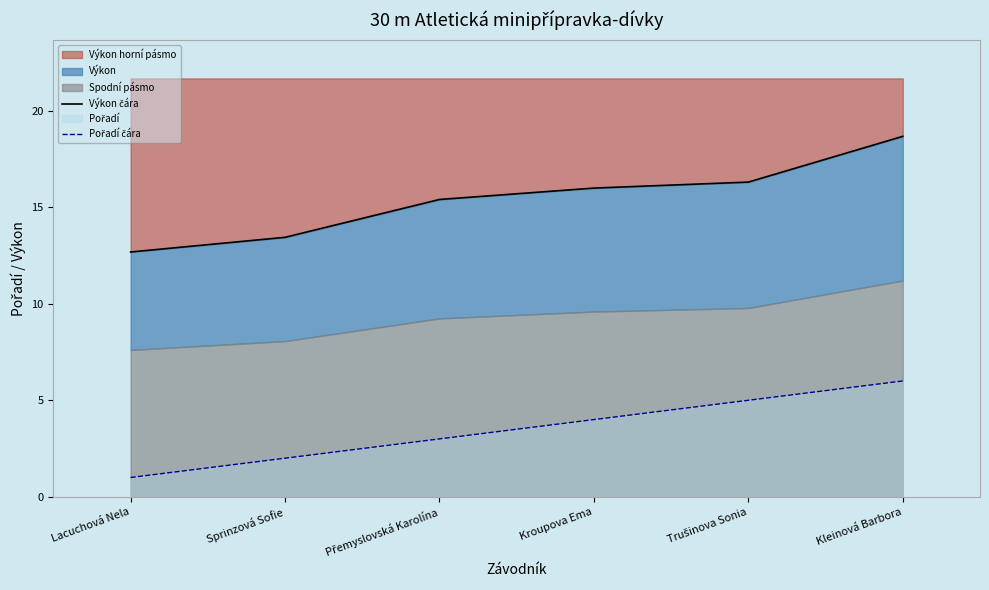

Is the value of Výkon čára at Kleinová Barbora greater than the value of Pořadí čára at Přemyslovská Karolína?

Yes